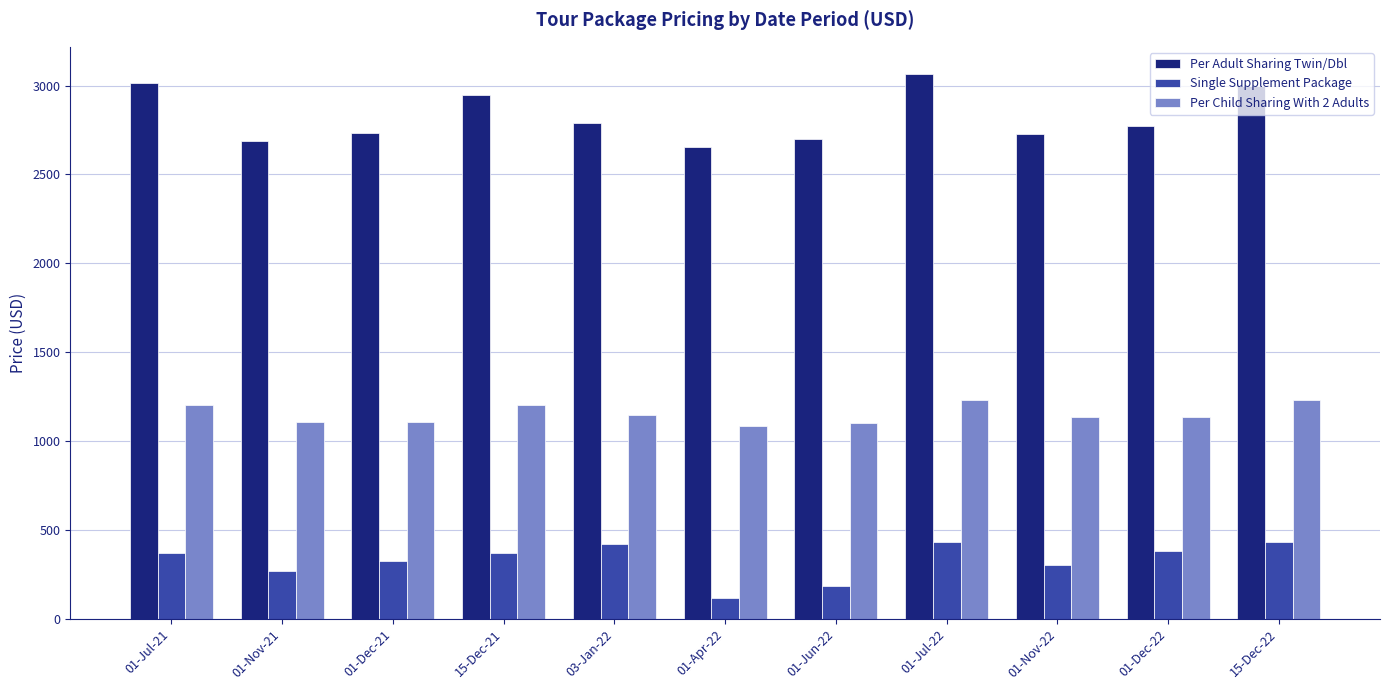

True or false: Per Child Sharing With 2 Adults has a value of 1416 at 01-Apr-22.

False